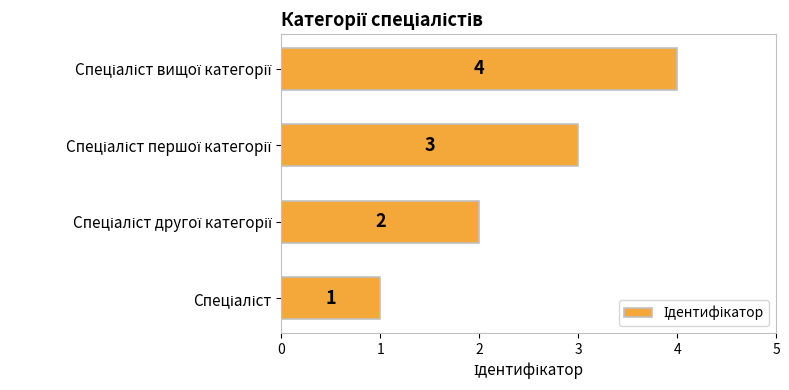

What is the maximum value shown in the chart?

4